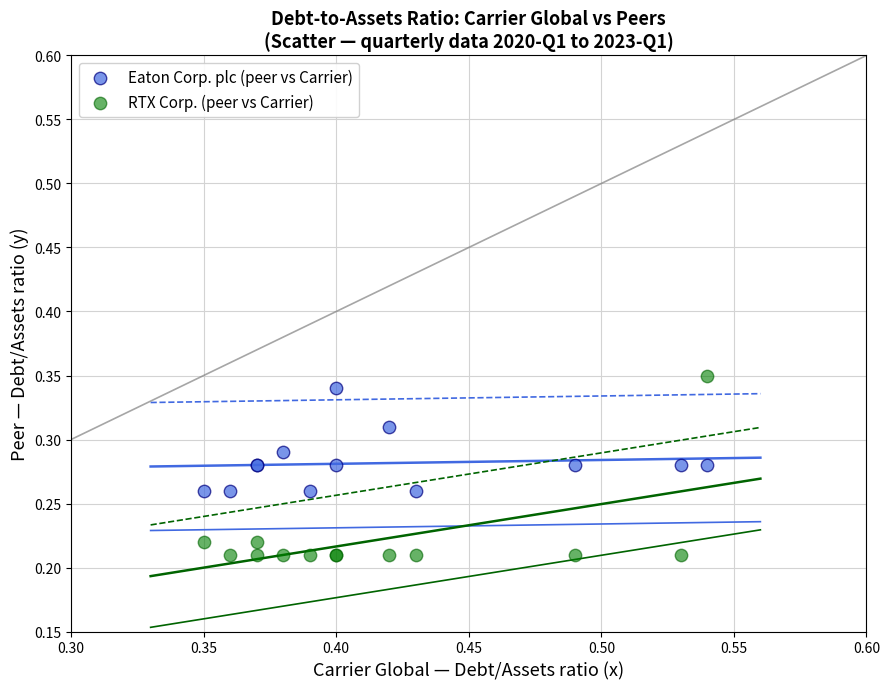

What are all the series names shown in the legend?

Eaton Corp. plc (peer vs Carrier), RTX Corp. (peer vs Carrier)